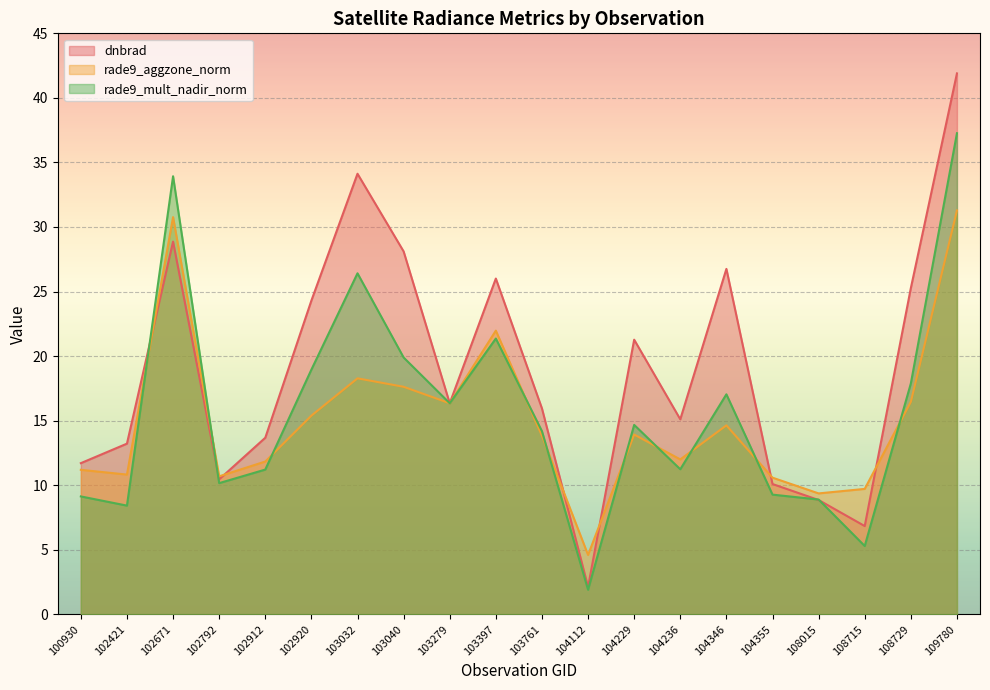

At how many categories does at least one series exceed 38?

1